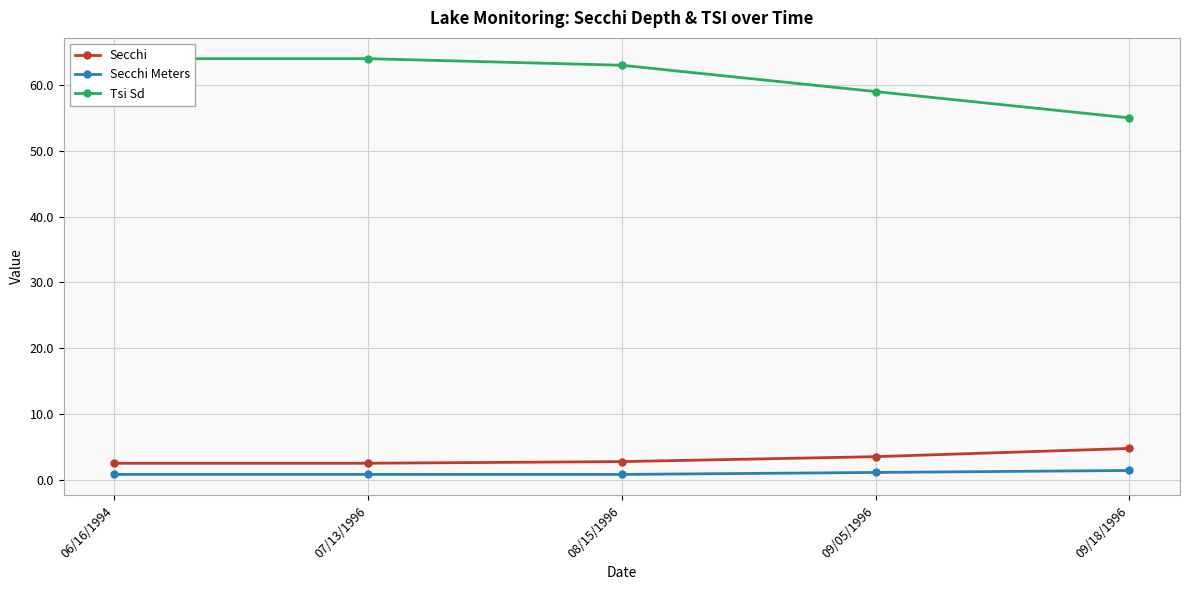

Which series has the largest total across all categories?

Tsi Sd